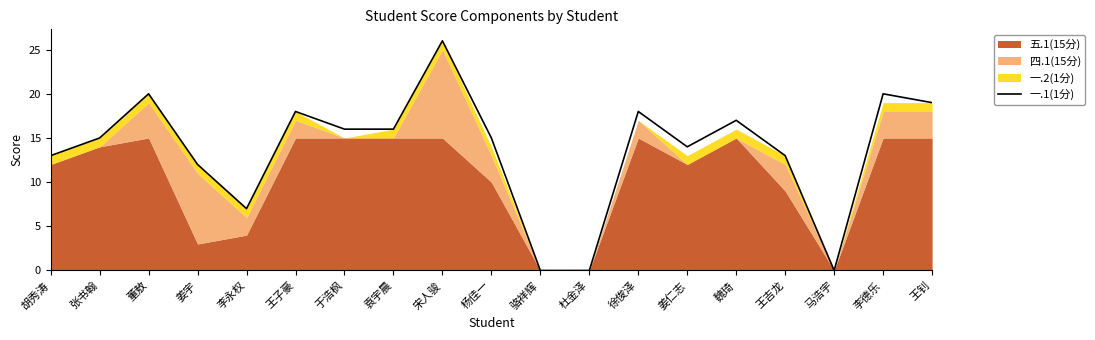

What is the greatest value displayed?

26